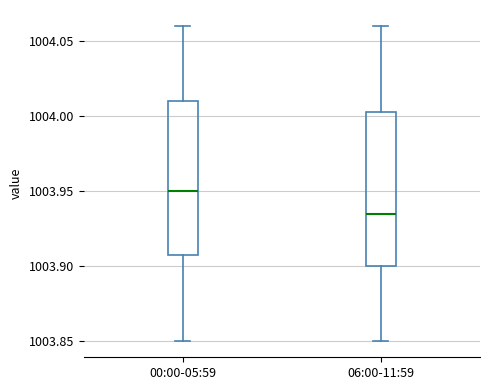

Reading left to right, transcribe this box plot: for each box, give where its median line is, the range the box spans, and where its two whiskers end, as read against the y-axis. The values are not printed on the chart, so give them approximately, as read against the axis.

00:00-05:59: median 1003.950, box 1003.910 to 1004.010, whiskers 1003.850 to 1004.060
06:00-11:59: median 1003.935, box 1003.900 to 1004.005, whiskers 1003.850 to 1004.060